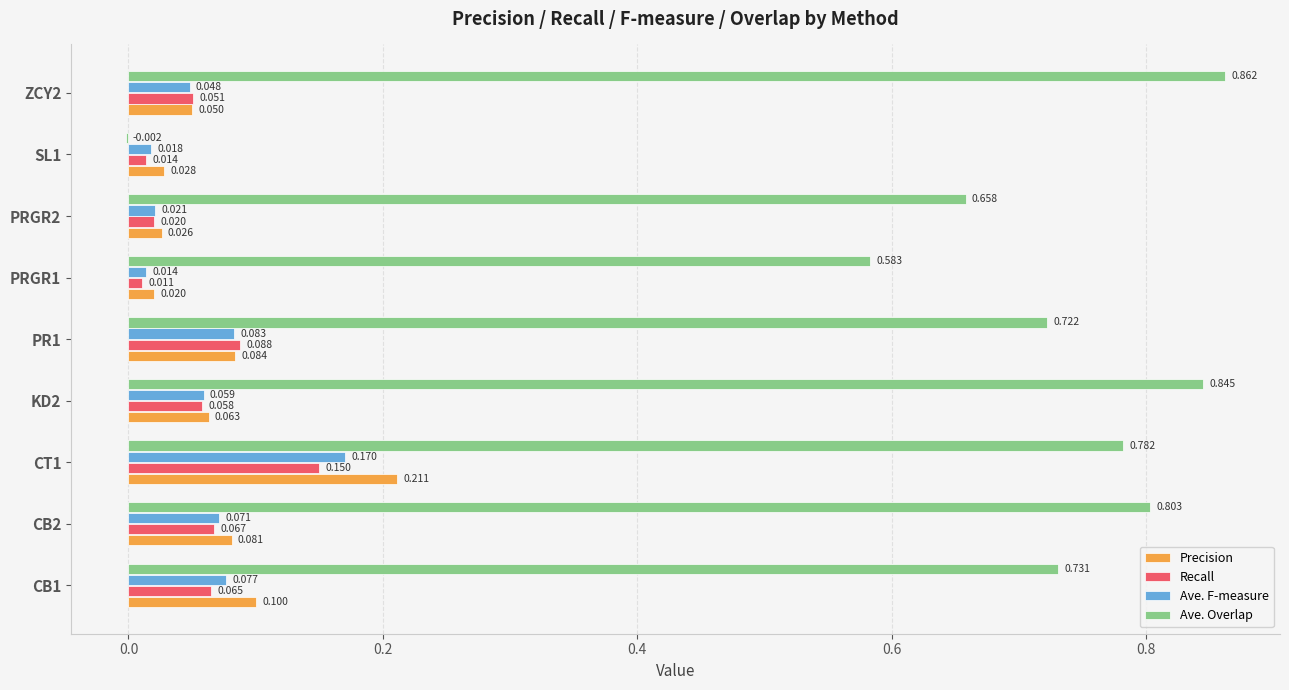

Which series has the largest total across all categories?

Ave. Overlap